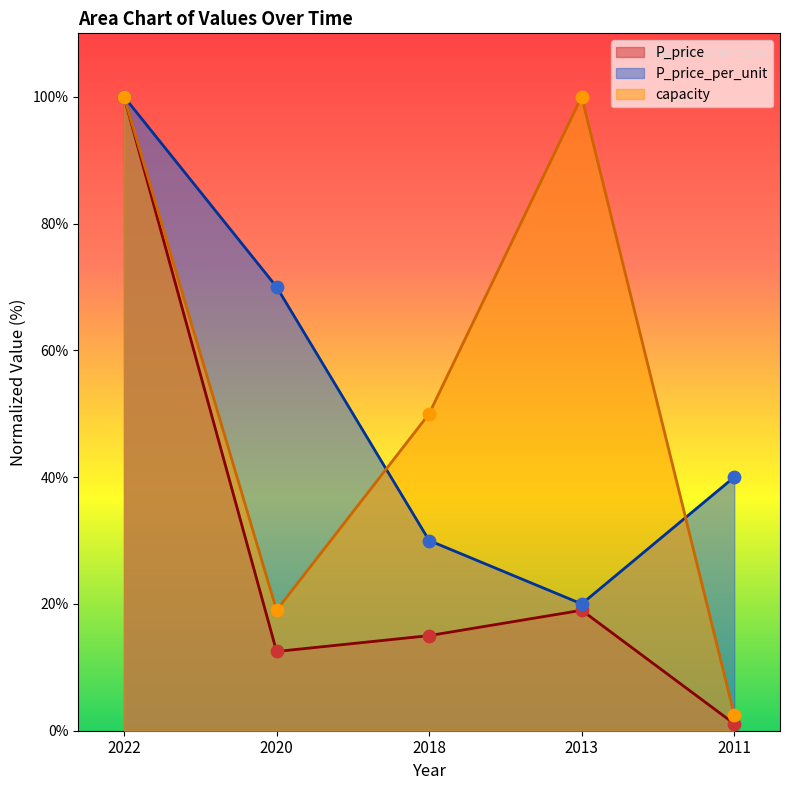

Which series reaches the maximum Y coordinate?

P_price